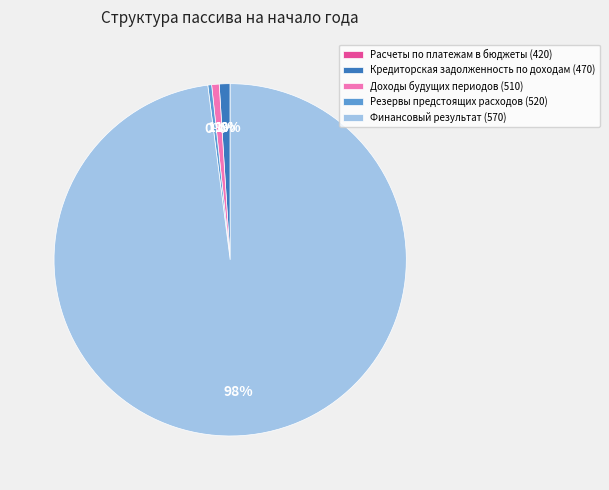

Which slice represents more than half of the pie?

Финансовый результат (570)